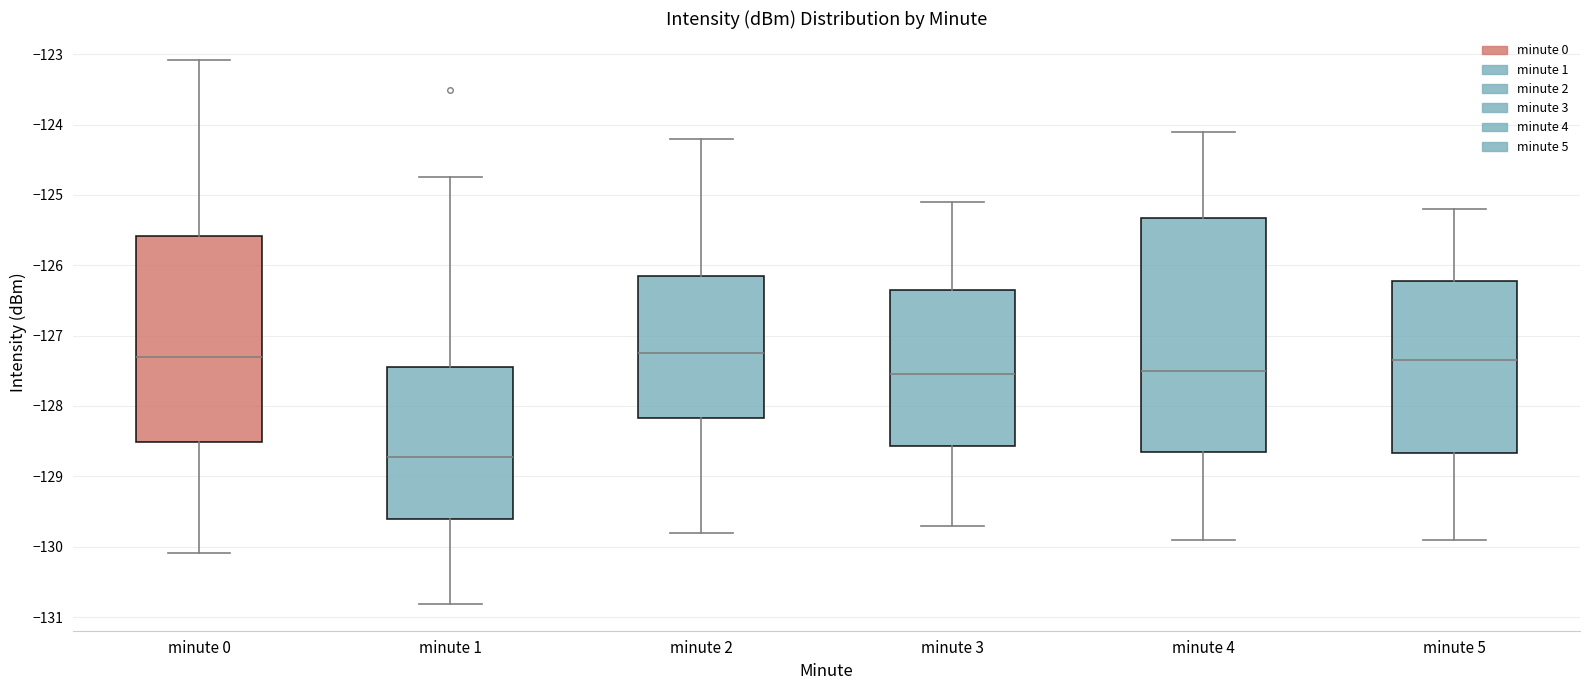

Reading left to right, transcribe this box plot: for each box, give where its median line is, the range the box spans, and where its two whiskers end, as read against the y-axis. The values are not printed on the chart, so give them approximately, as read against the axis.

minute 0: median -127.3, box -128.5 to -125.6, whiskers -130.1 to -123.1
minute 1: median -128.7, box -129.6 to -127.4, whiskers -130.8 to -124.7
minute 2: median -127.2, box -128.2 to -126.1, whiskers -129.8 to -124.2
minute 3: median -127.5, box -128.6 to -126.3, whiskers -129.7 to -125.1
minute 4: median -127.5, box -128.6 to -125.3, whiskers -129.9 to -124.1
minute 5: median -127.3, box -128.7 to -126.2, whiskers -129.9 to -125.2